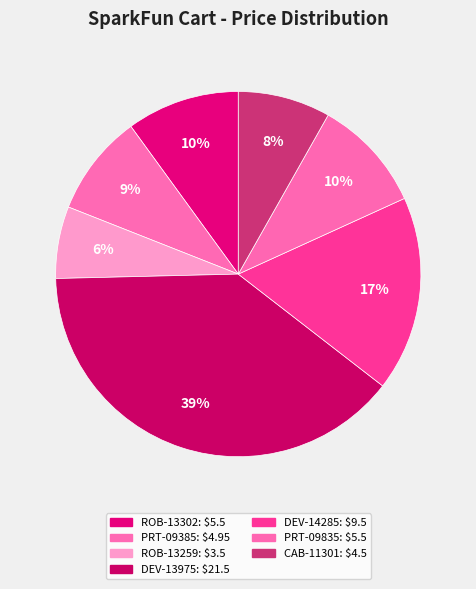

What is the largest slice in the pie chart?

DEV-13975